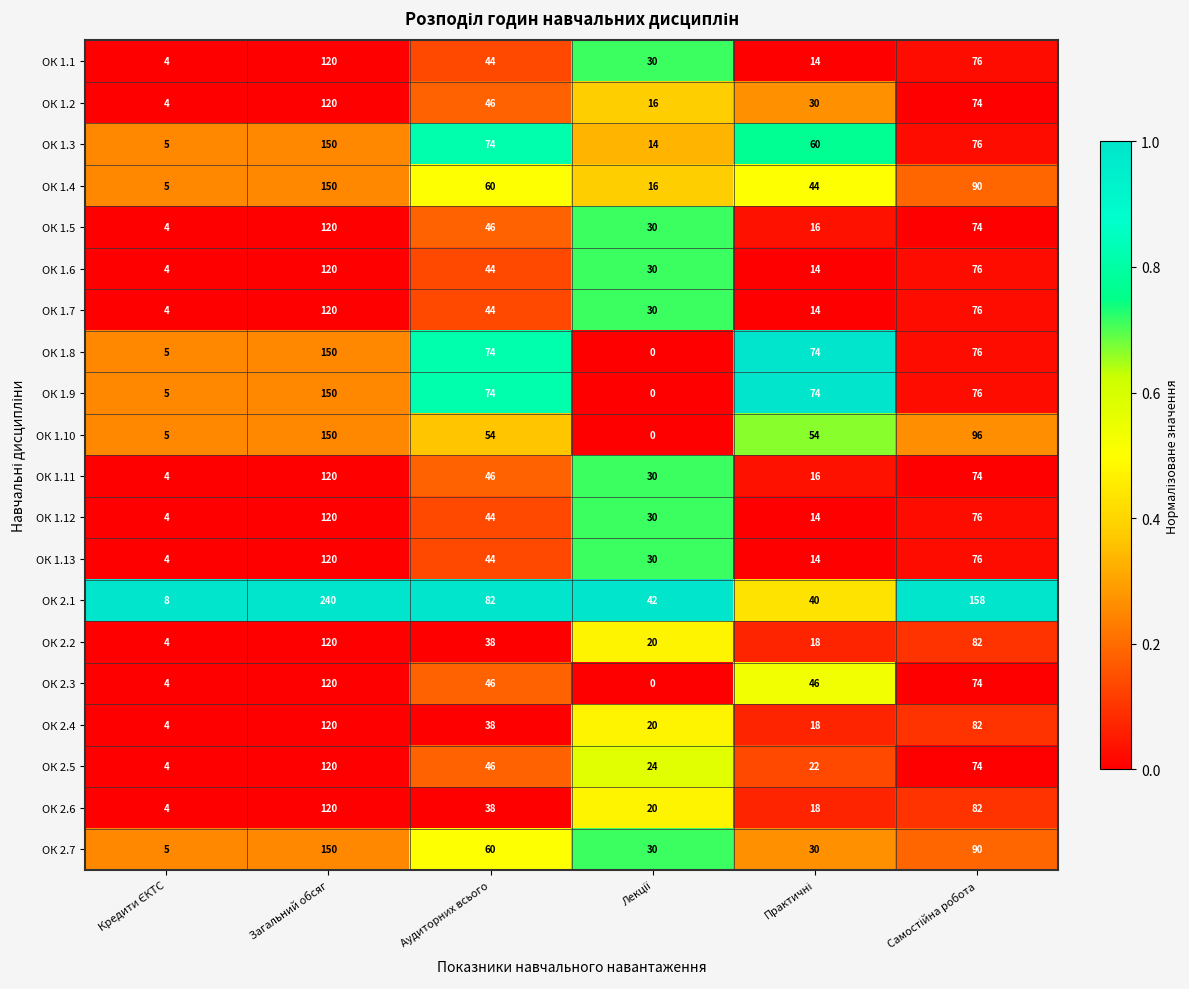

What is the average value of the ОК 1.11 series?

48